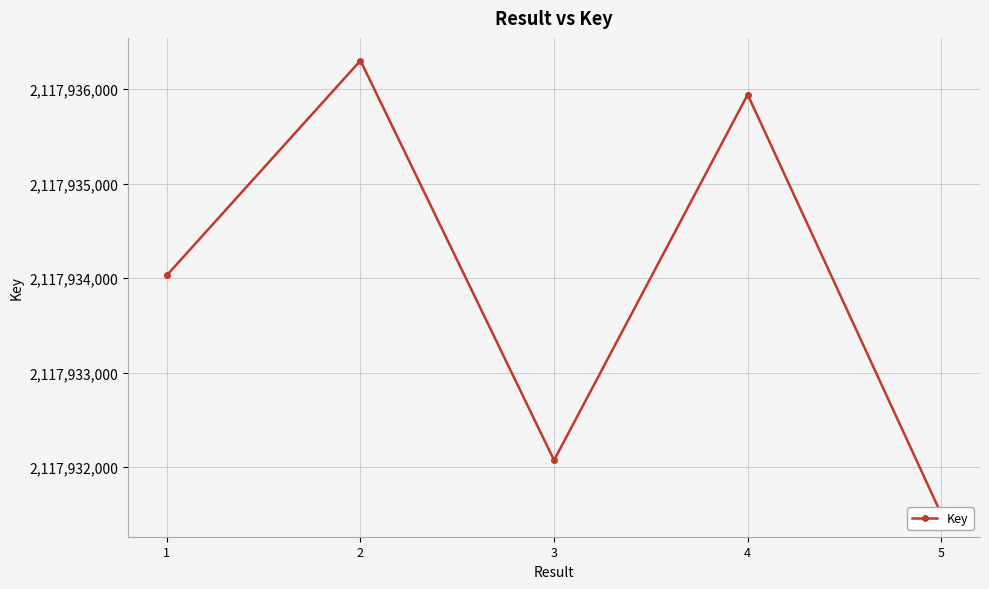

Where does the data first go above 2117934031?

2